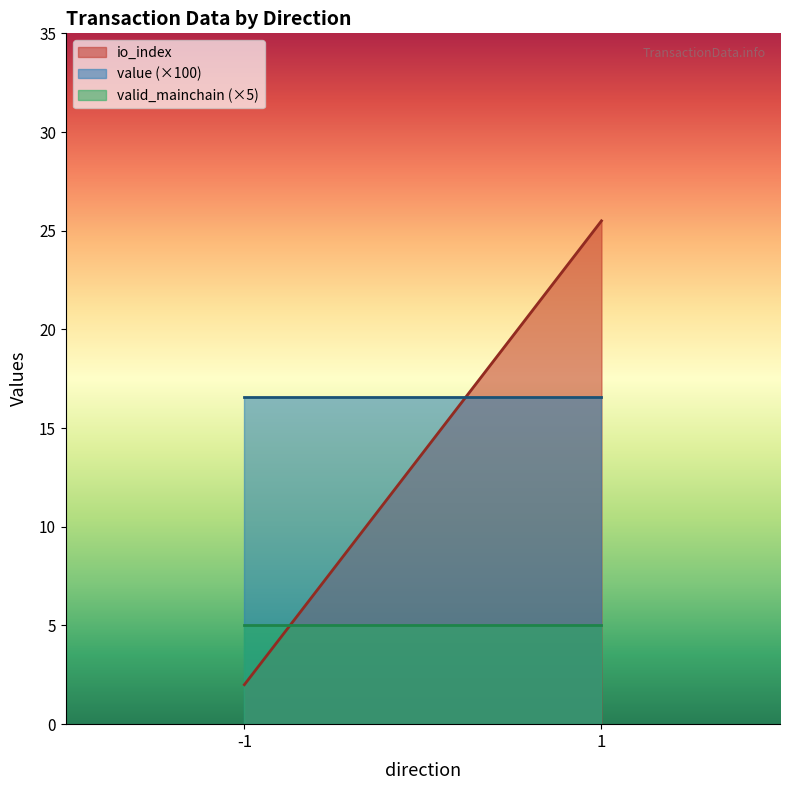

True or false: io_index has a value of 3.3 at -1.

False